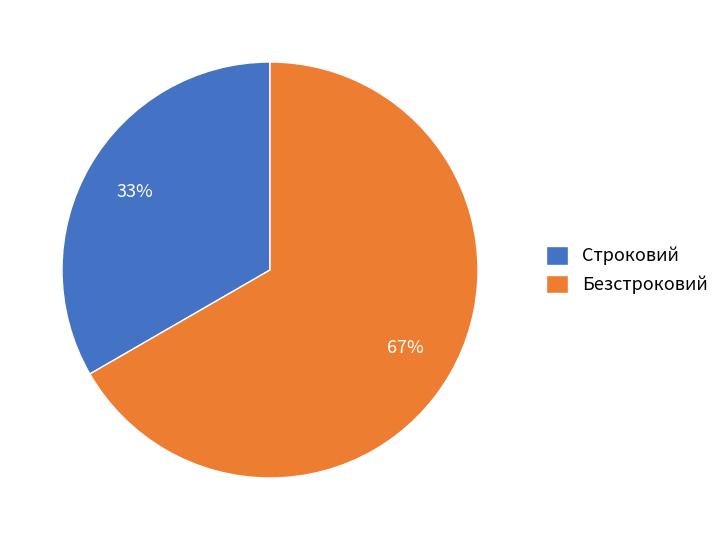

How many segments does this pie chart have?

2